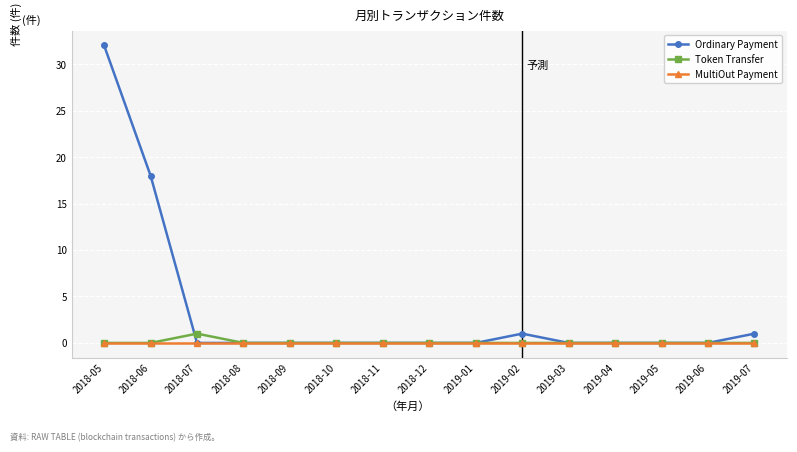

List the series in order of their peak value, lowest first.

MultiOut Payment, Token Transfer, Ordinary Payment